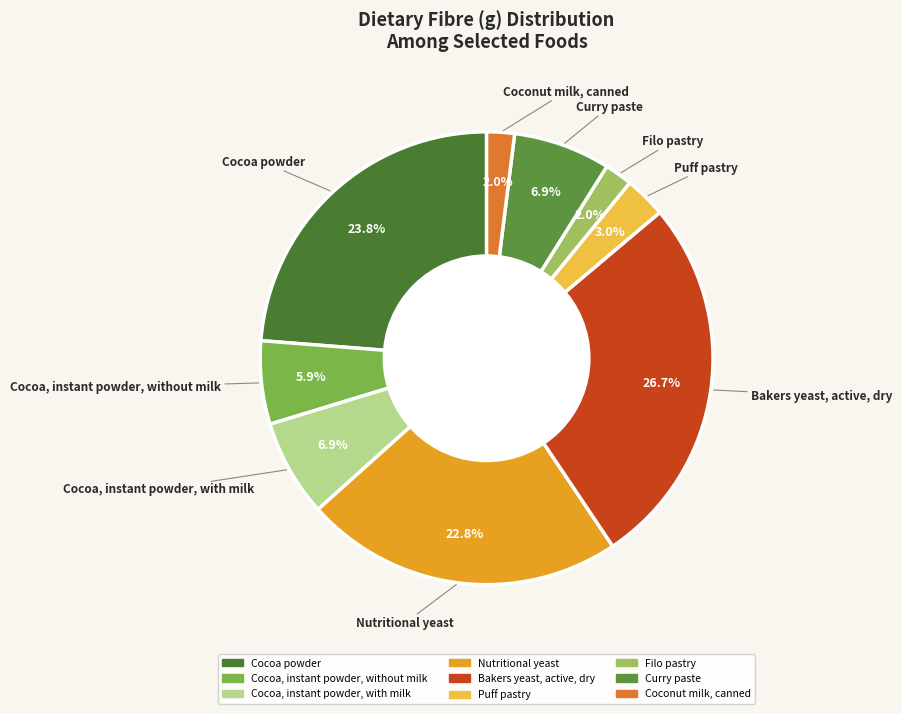

How many slices are in this pie chart?

9